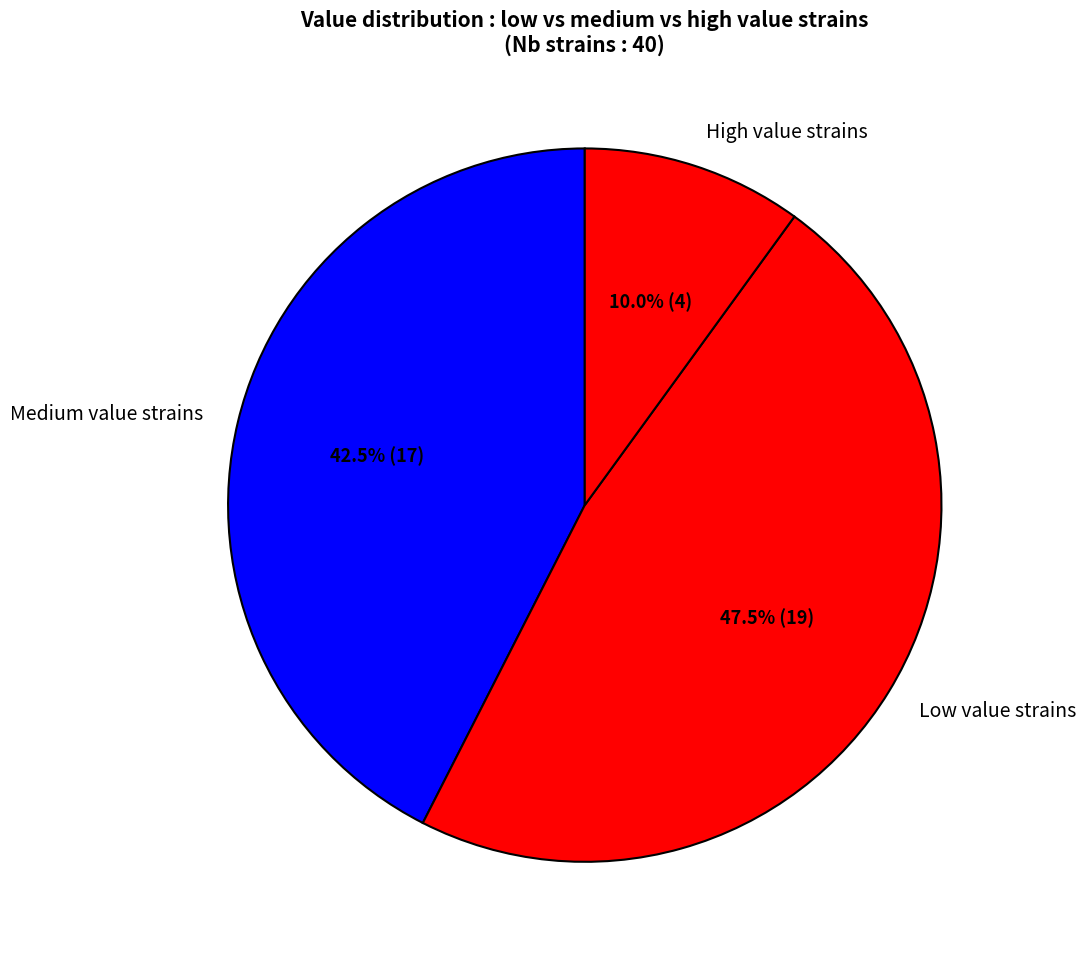

Count the number of slices in the pie.

3